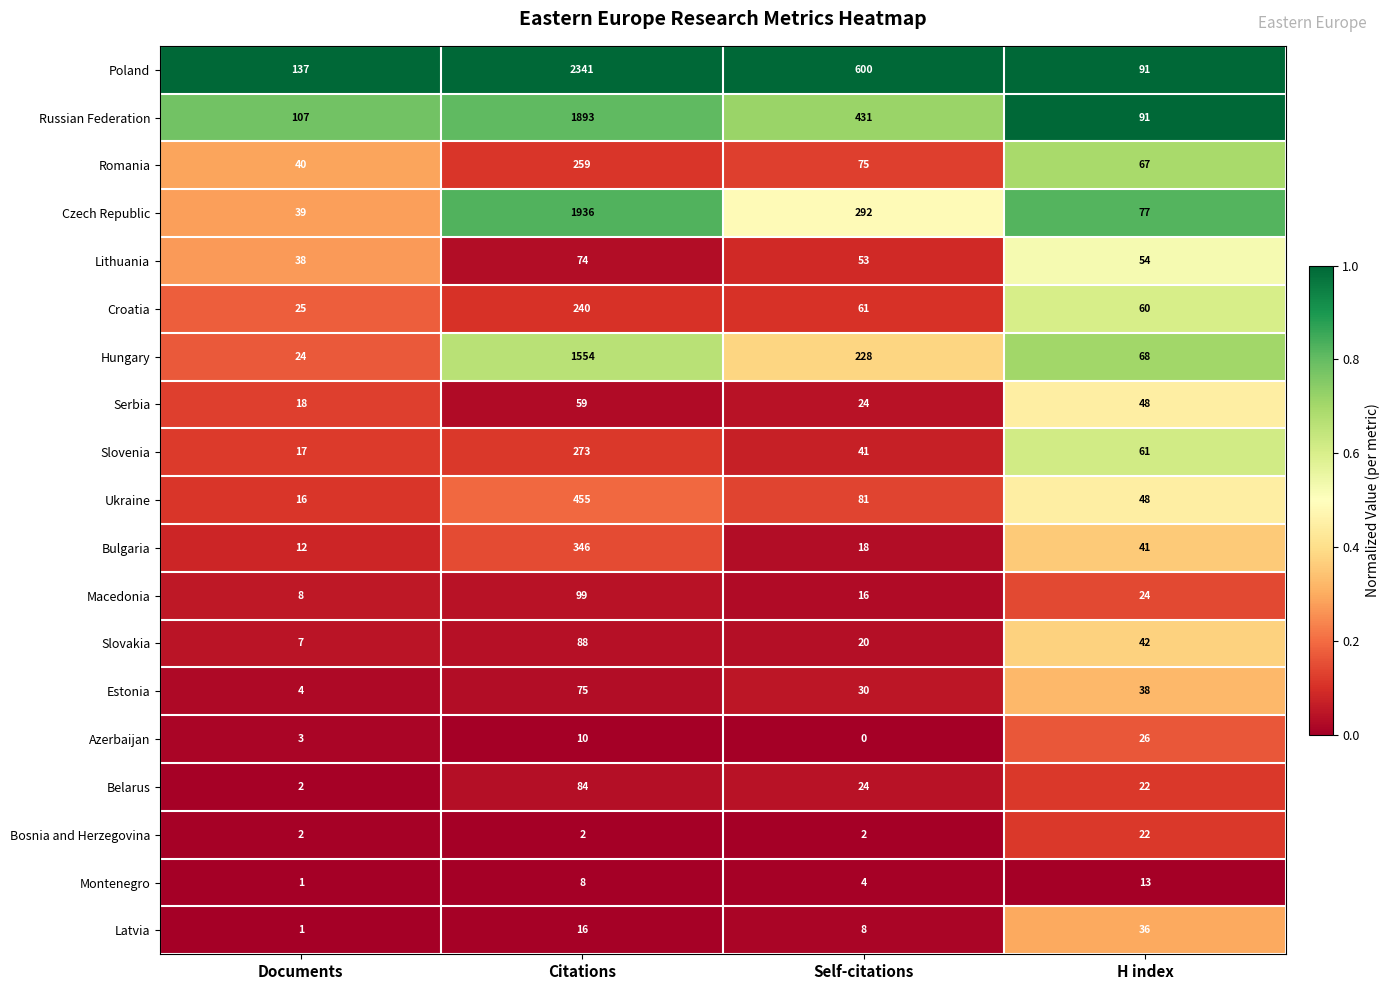

What is the spread (max minus min) of values at H index?

78